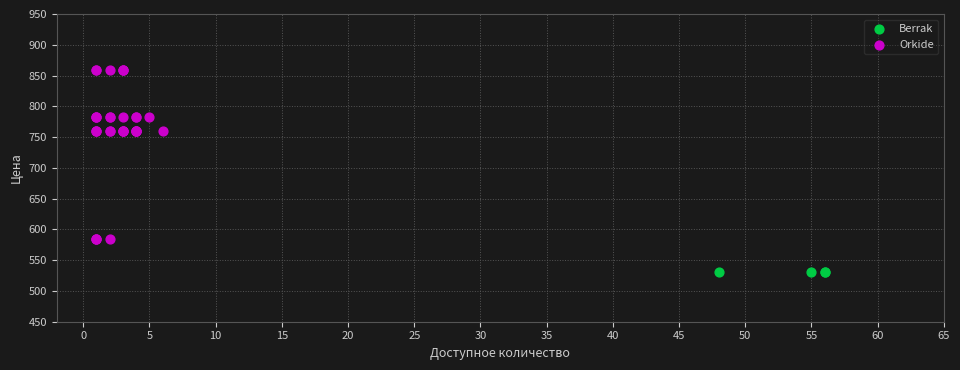

Which series reaches the maximum Y coordinate?

Orkide